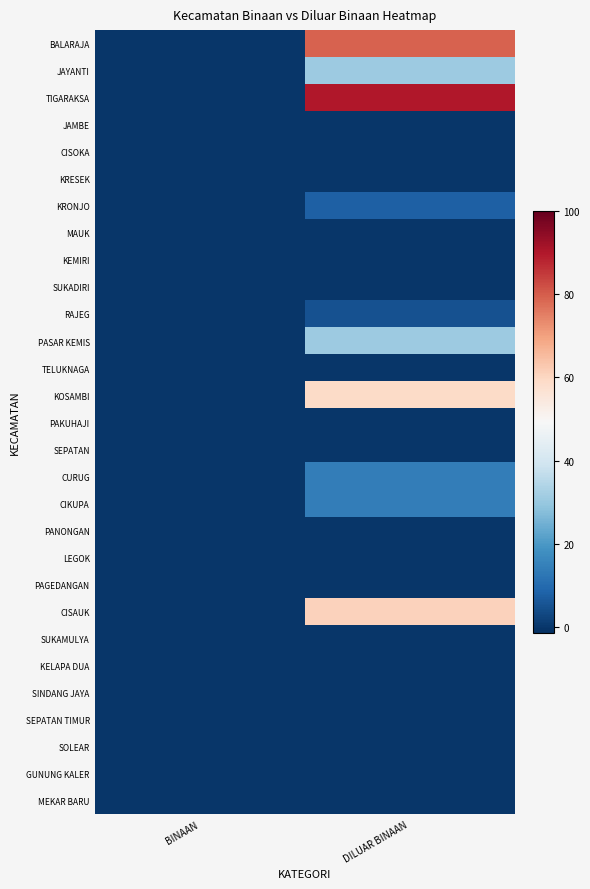

At BINAAN, list the series in order from smallest to largest.

BALARAJA, JAYANTI, TIGARAKSA, JAMBE, CISOKA, KRESEK, KRONJO, MAUK, KEMIRI, SUKADIRI, RAJEG, PASAR KEMIS, TELUKNAGA, KOSAMBI, PAKUHAJI, SEPATAN, CURUG, CIKUPA, PANONGAN, LEGOK, PAGEDANGAN, CISAUK, SUKAMULYA, KELAPA DUA, SINDANG JAYA, SEPATAN TIMUR, SOLEAR, GUNUNG KALER, MEKAR BARU